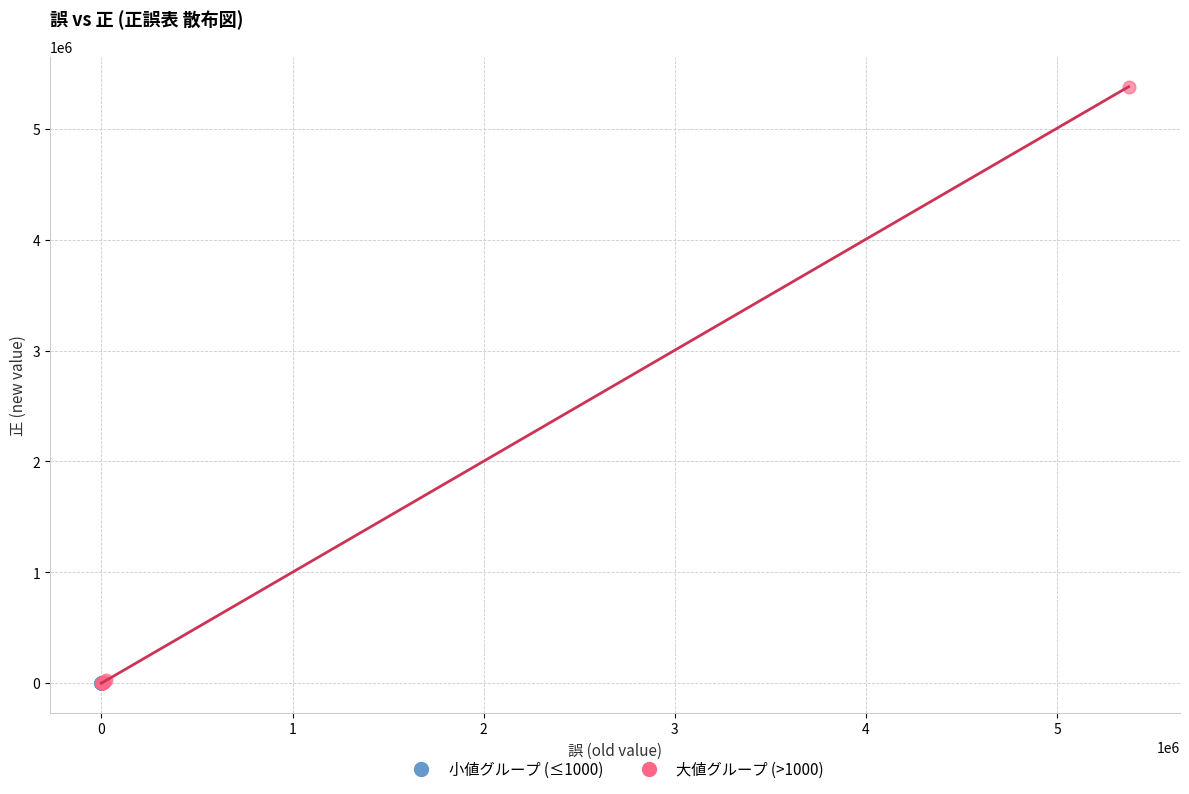

Which series has the largest Y range (max minus min)?

大値グループ (>1000)